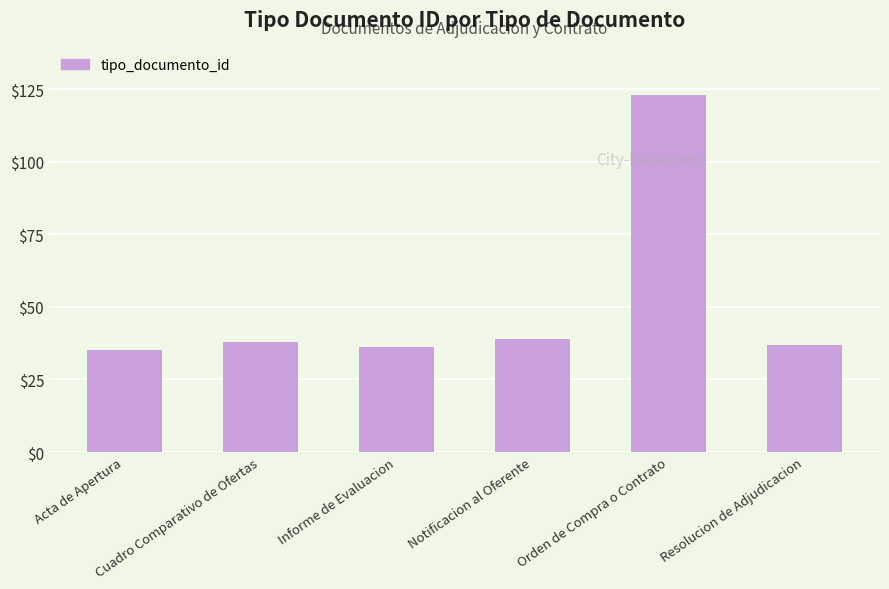

Reading left to right, list all the values displayed in this chart.

35	38	36	39	123	37